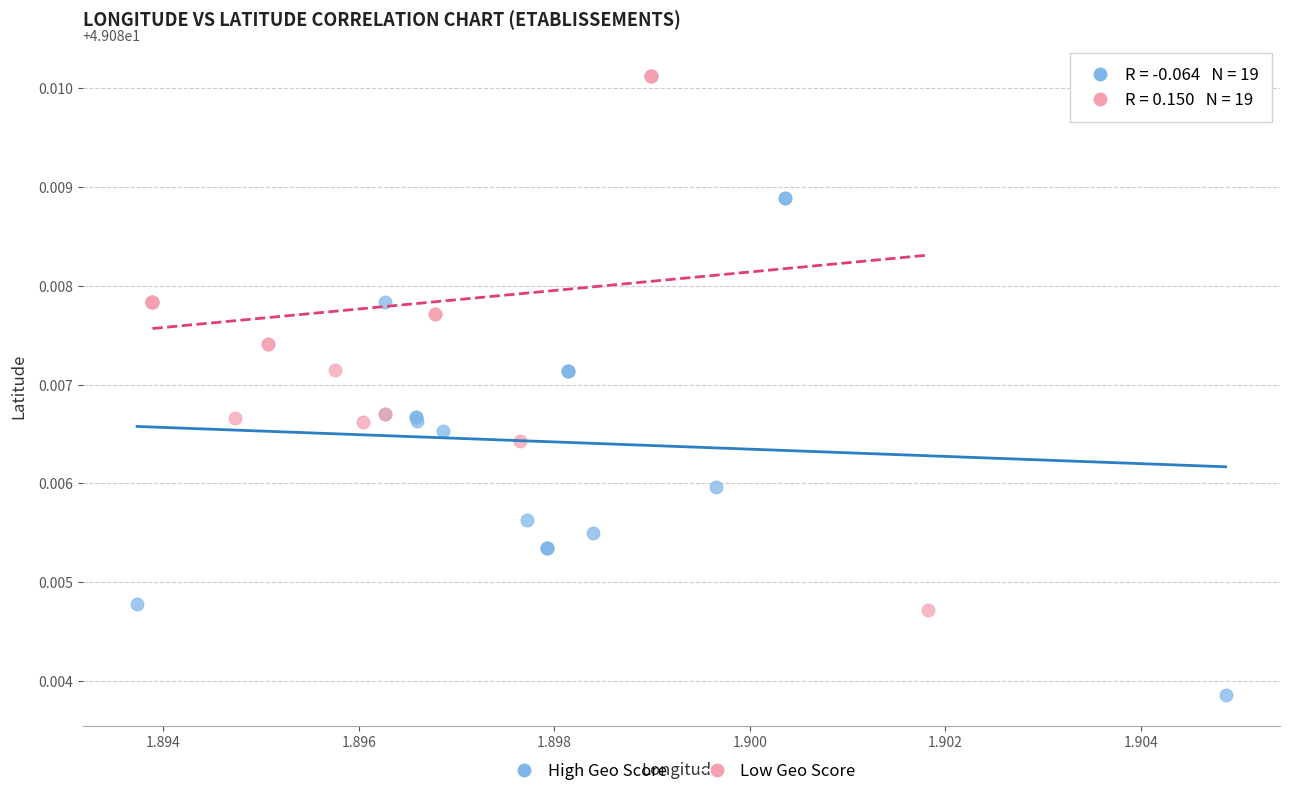

Which series contains the highest Y value?

Low Geo Score